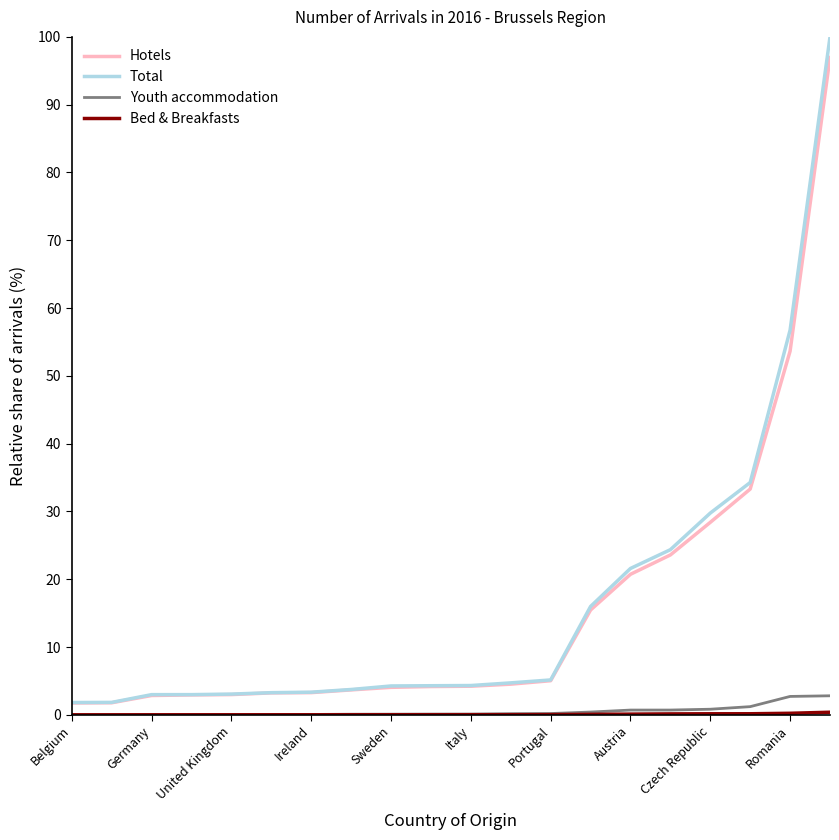

What is the maximum value shown in the chart?

100.0